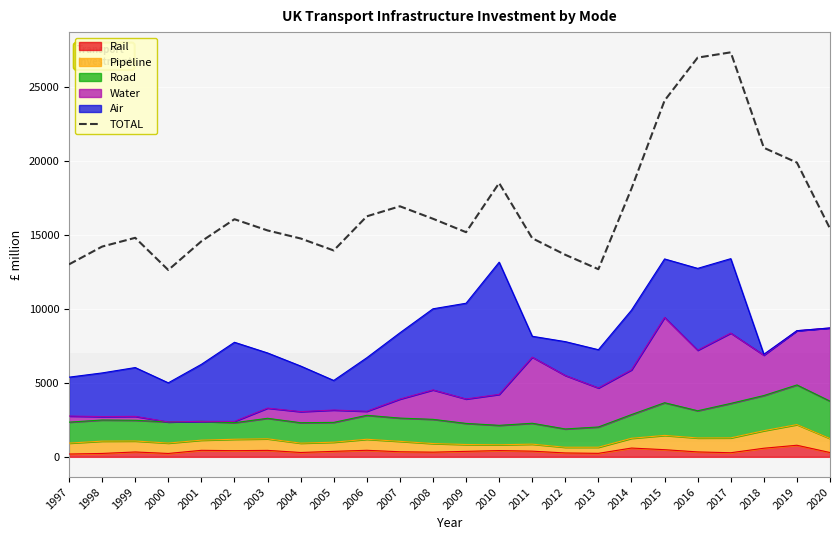

True or false: there are more than 1 points higher than both neighbors.

True